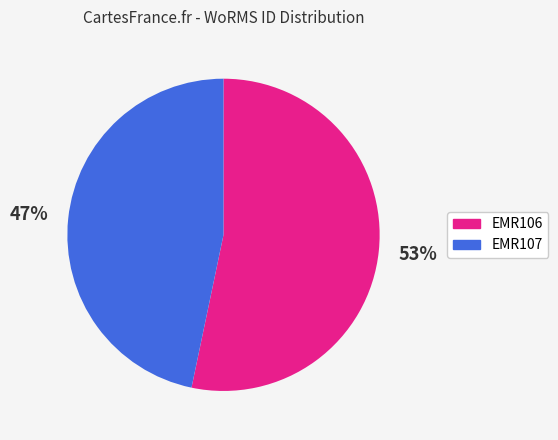

Rank the categories by value from lowest to highest.

EMR107, EMR106